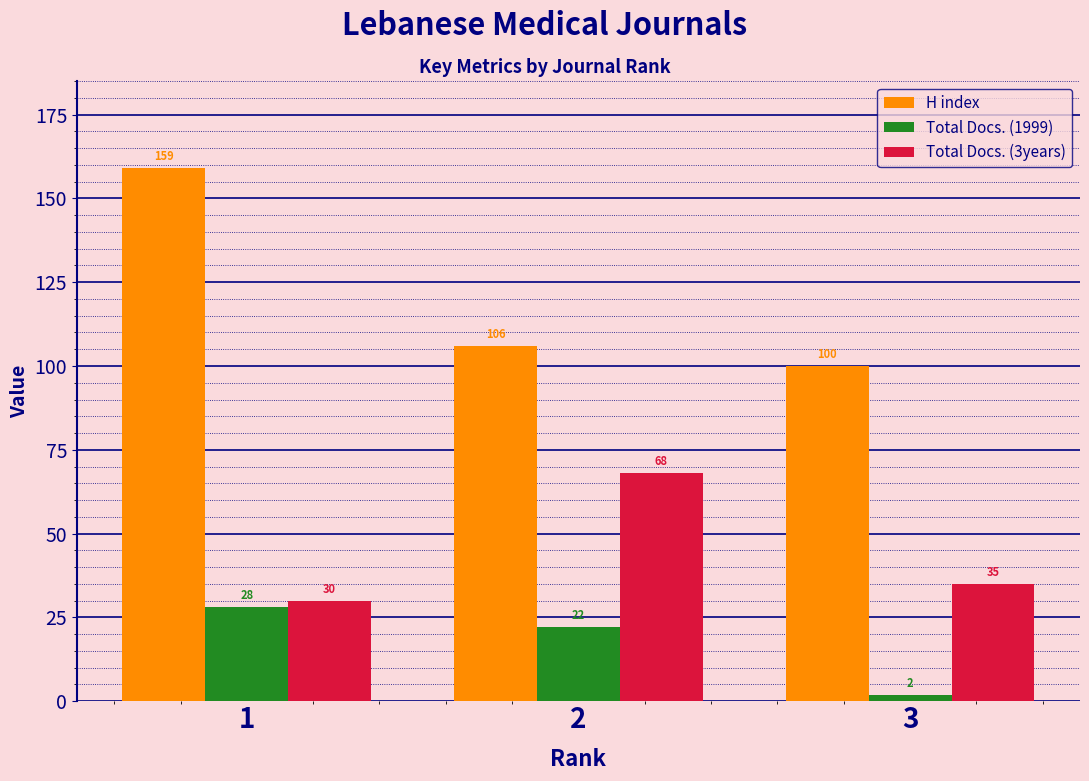

List the labels in order of Total Docs. (1999) value, smallest first.

3, 2, 1